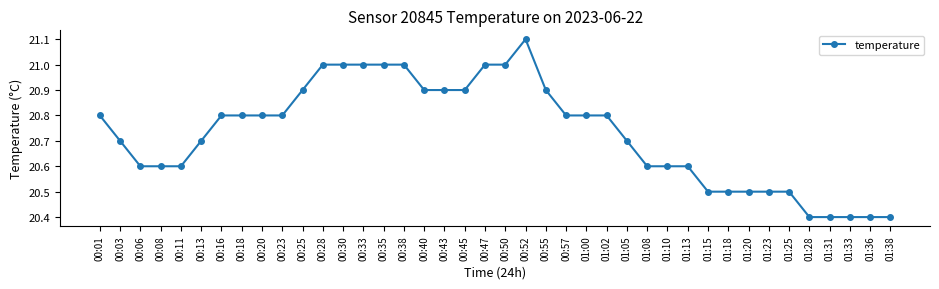

What is the minimum value shown in the chart?

20.4